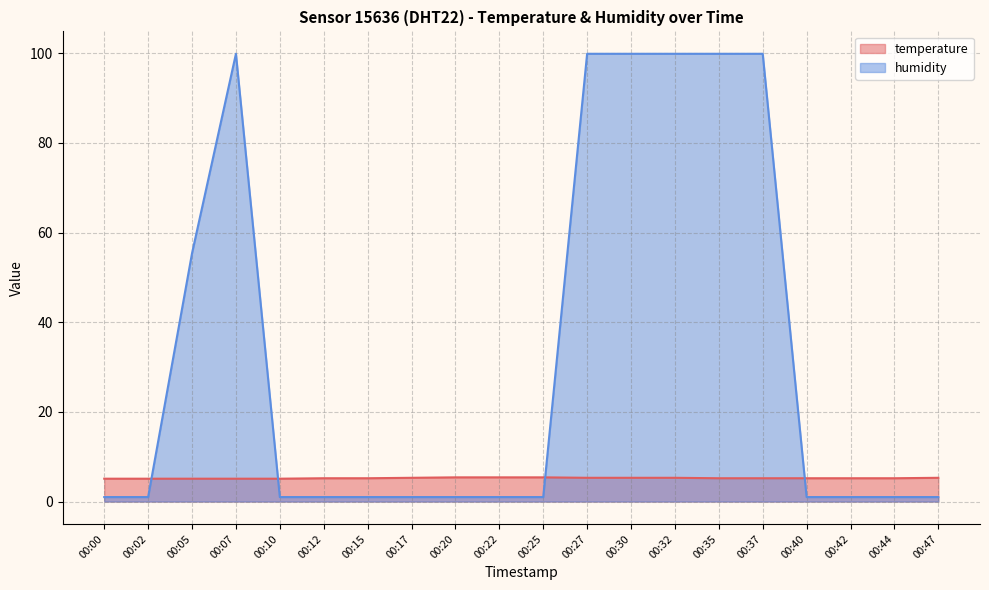

Is the value of humidity at 00:15 greater than the value of temperature at 00:42?

No